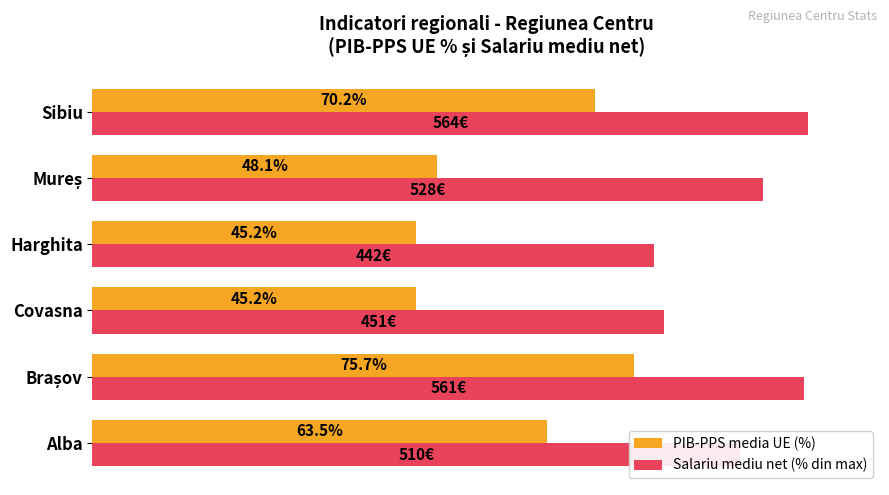

Which category has the lowest value in the Salariu mediu net (% din max) series?

Harghita